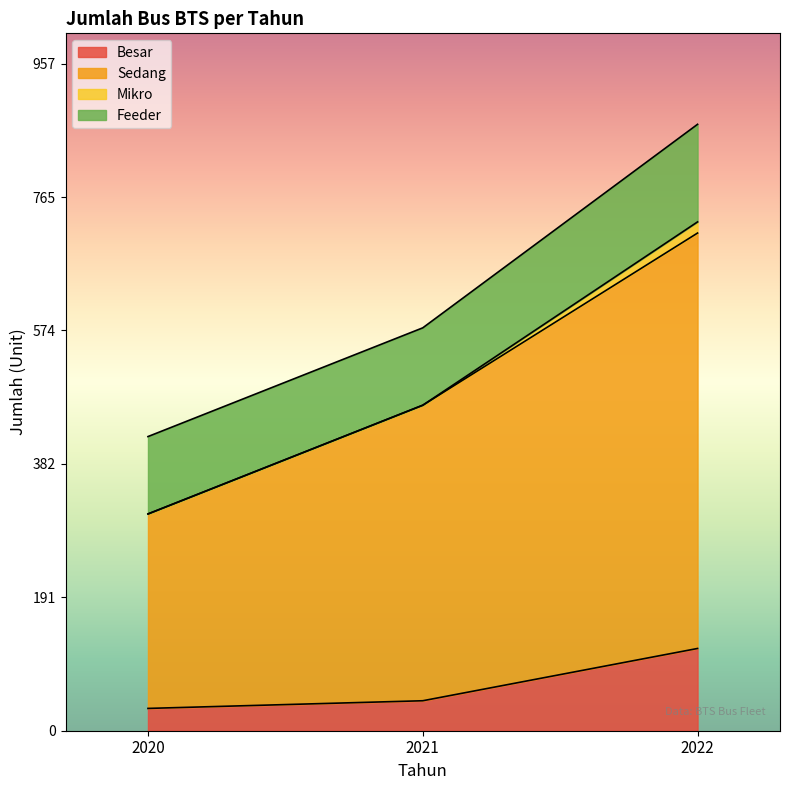

How many categories are shown in the chart?

3